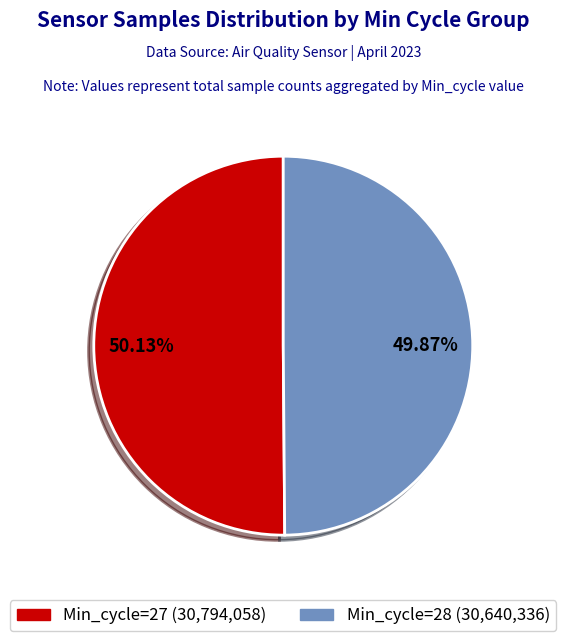

Is there a majority slice in this chart?

Yes